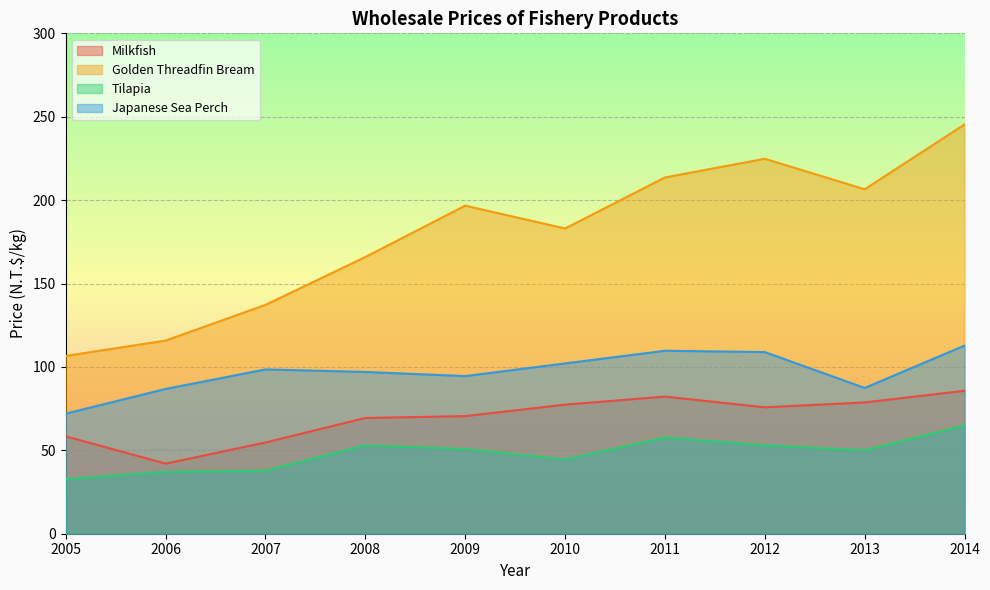

True or false: Japanese Sea Perch and Golden Threadfin Bream cross at least once.

False